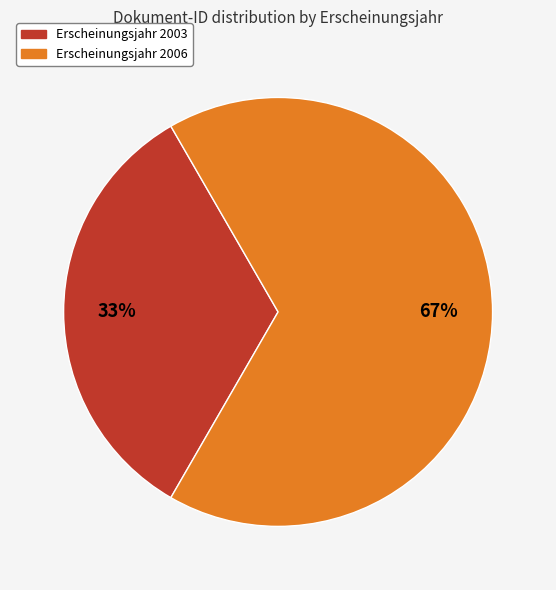

How many slices are in this pie chart?

2